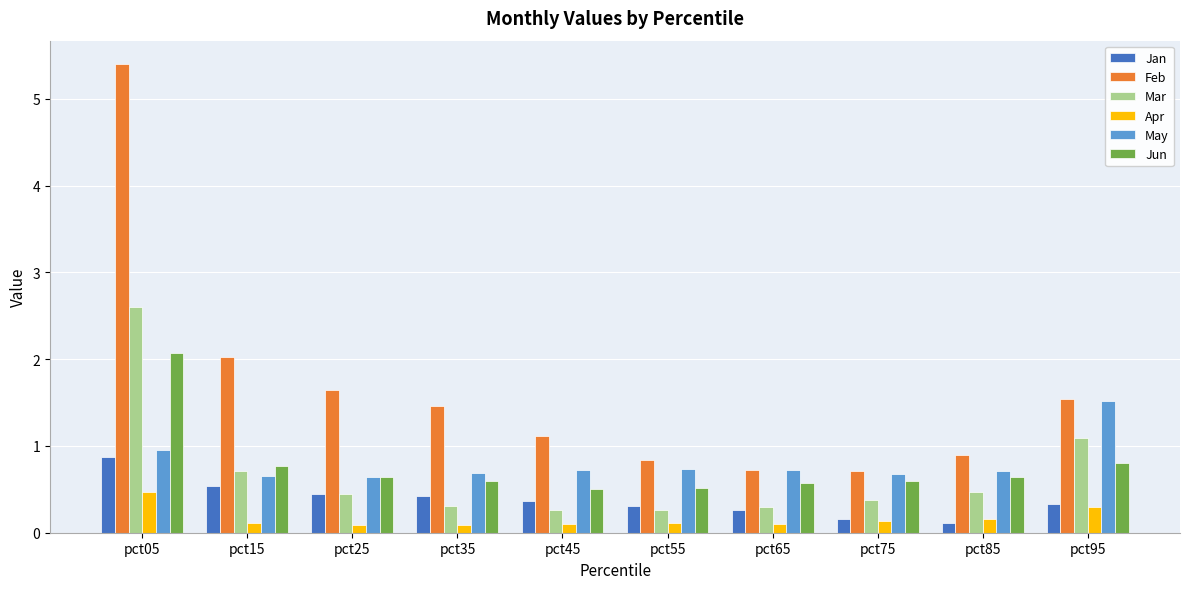

Which series has the widest spread of values?

Feb